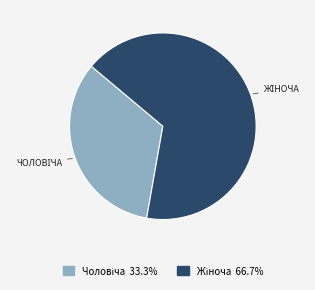

Is there any slice that represents more than half of the pie?

Yes